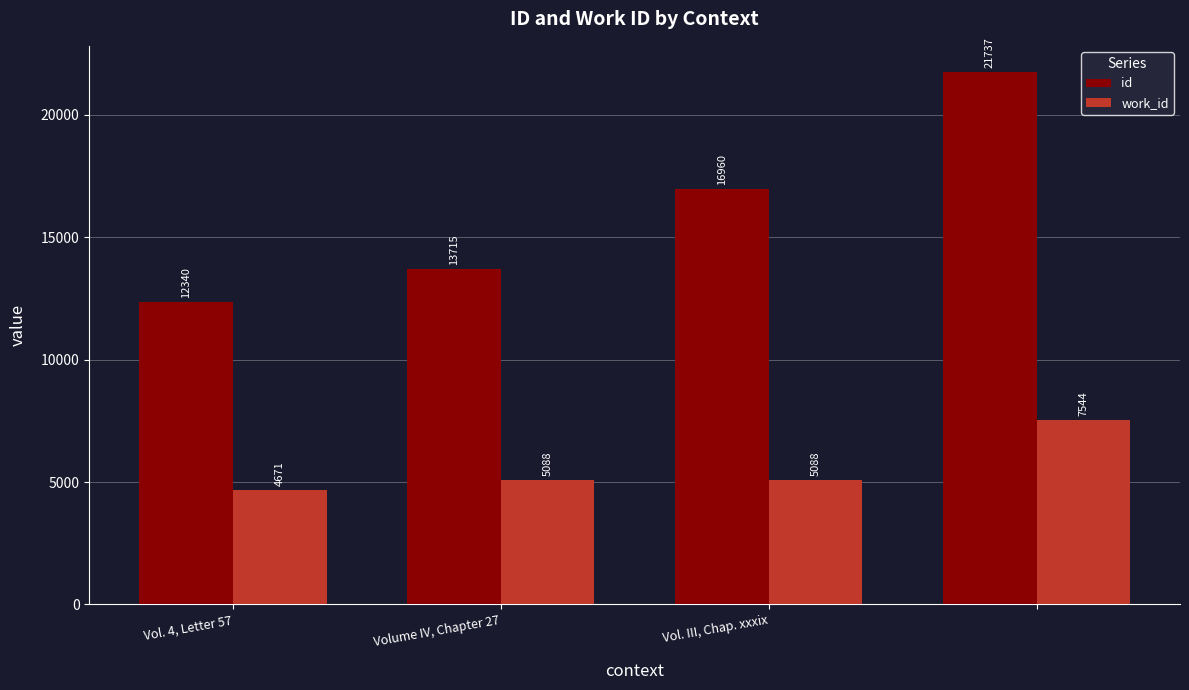

What is the difference between the maximum and minimum values in the id series?

9397